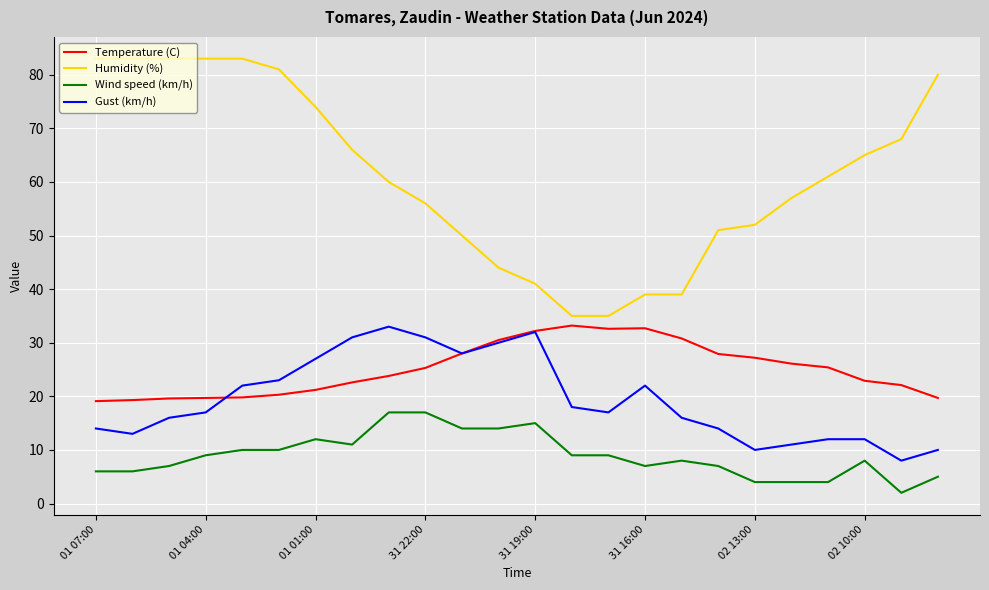

What is the difference between the maximum and minimum values in the Humidity (%) series?

48.0